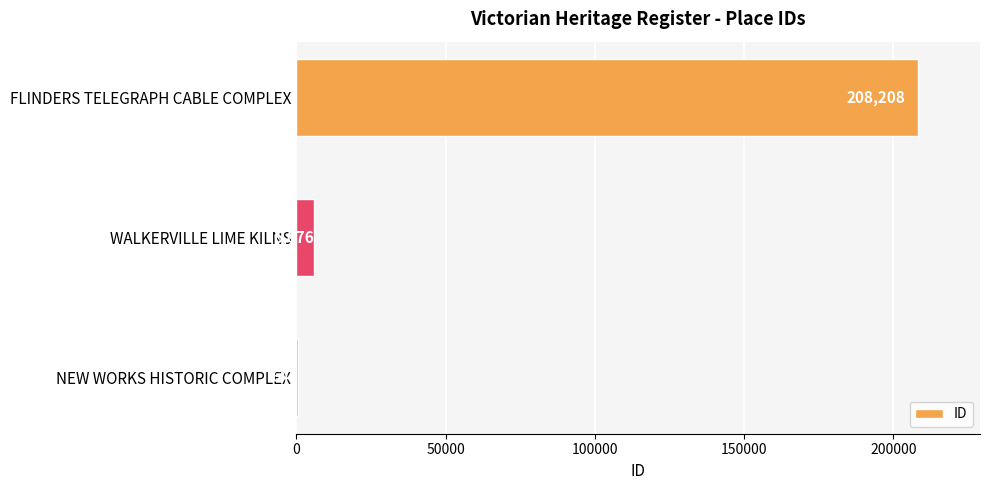

What is the sum of the values at WALKERVILLE LIME KILNS and NEW WORKS HISTORIC COMPLEX?

6717